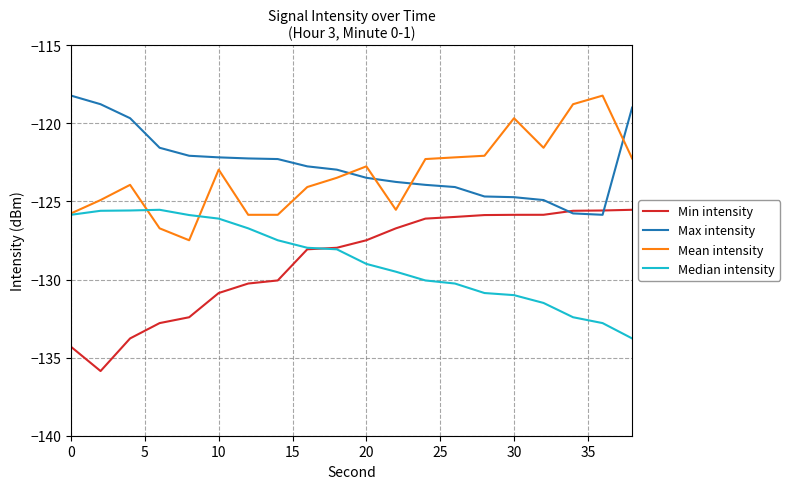

What is the smallest value displayed?

-135.9